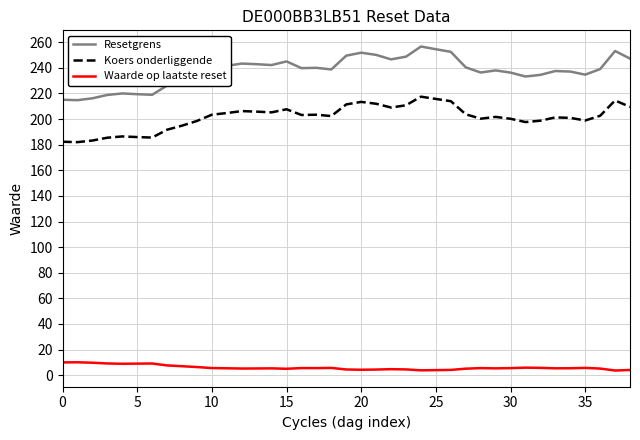

Rank the series by their average value, from highest to lowest.

Resetgrens, Koers onderliggende, Waarde op laatste reset